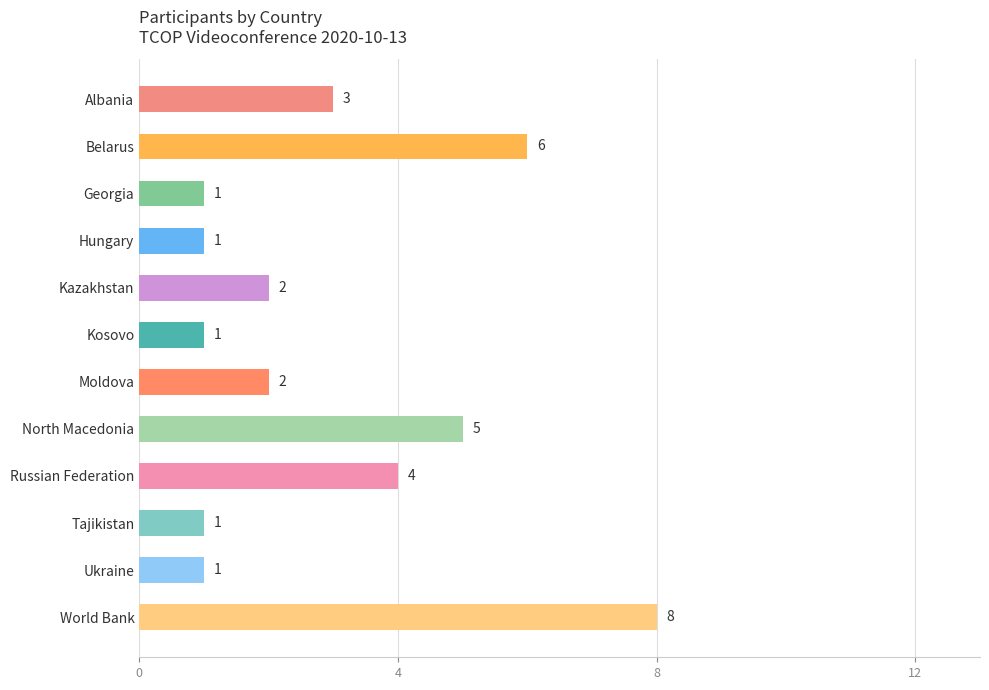

What is the maximum value shown in the chart?

8